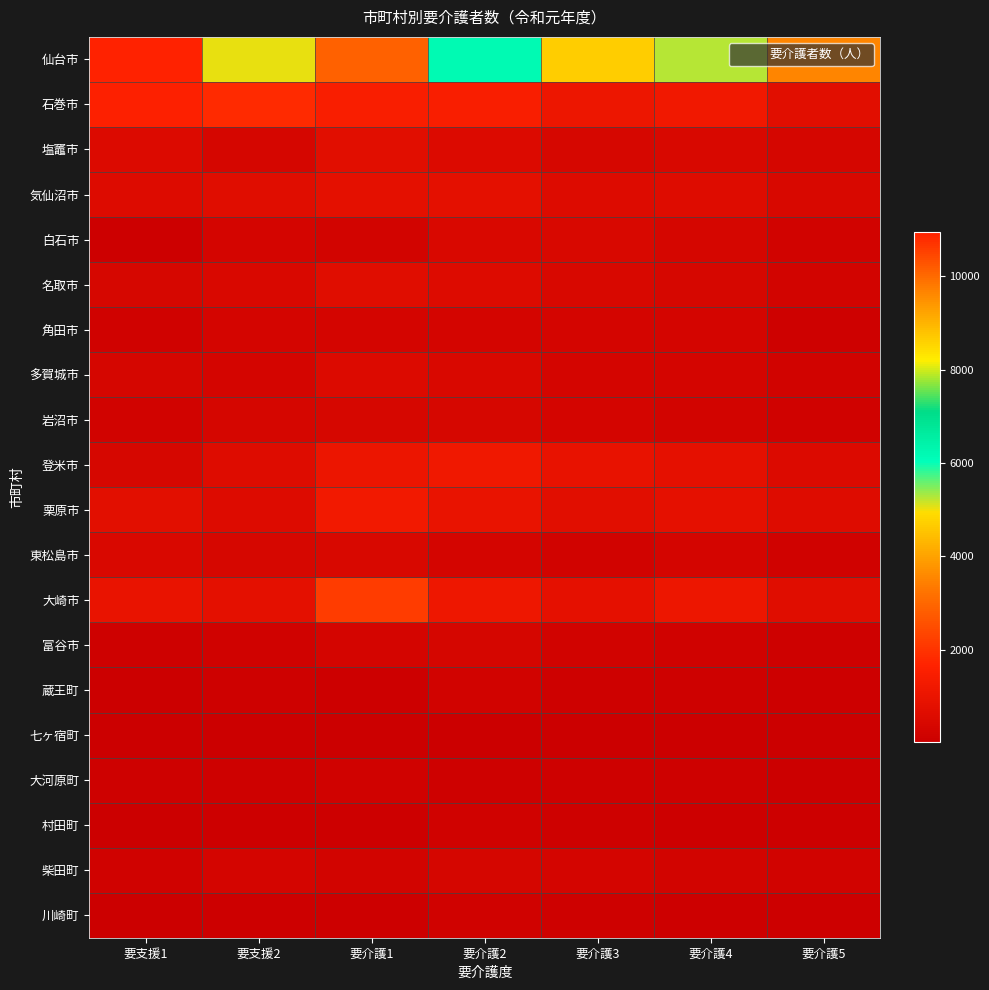

Between 要支援1 and 要介護5, which series saw the biggest shift?

仙台市